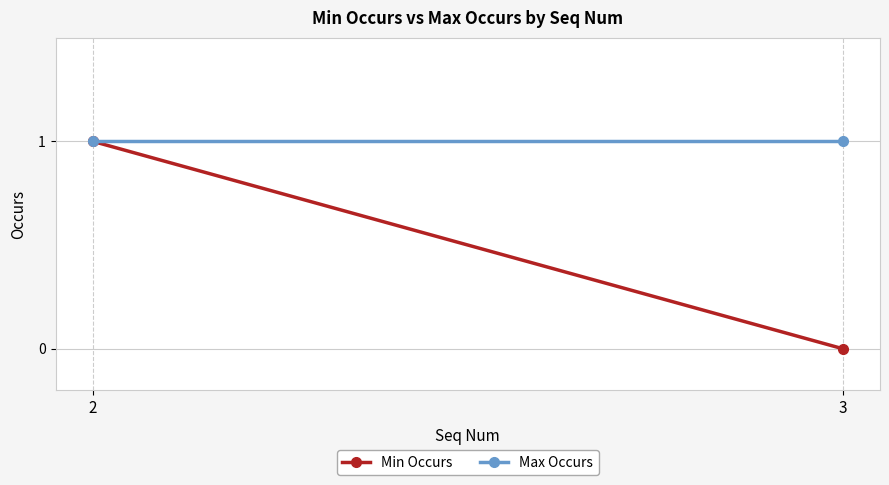

Rank the series at 2 from lowest to highest value.

Min Occurs, Max Occurs